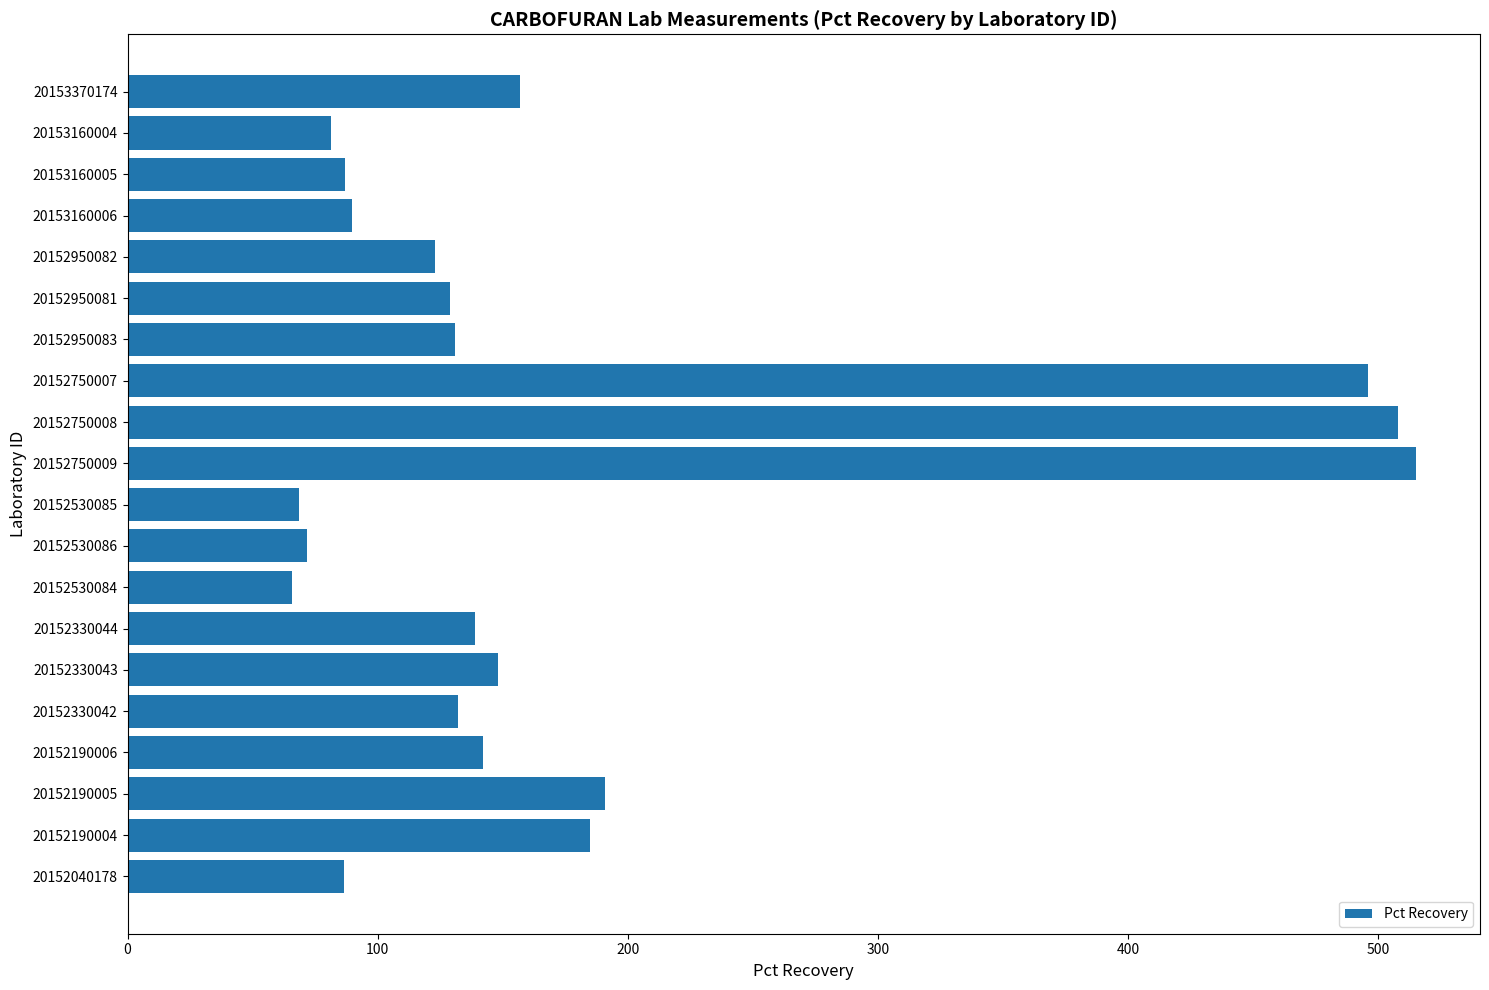

Count the number of data series in this chart.

1